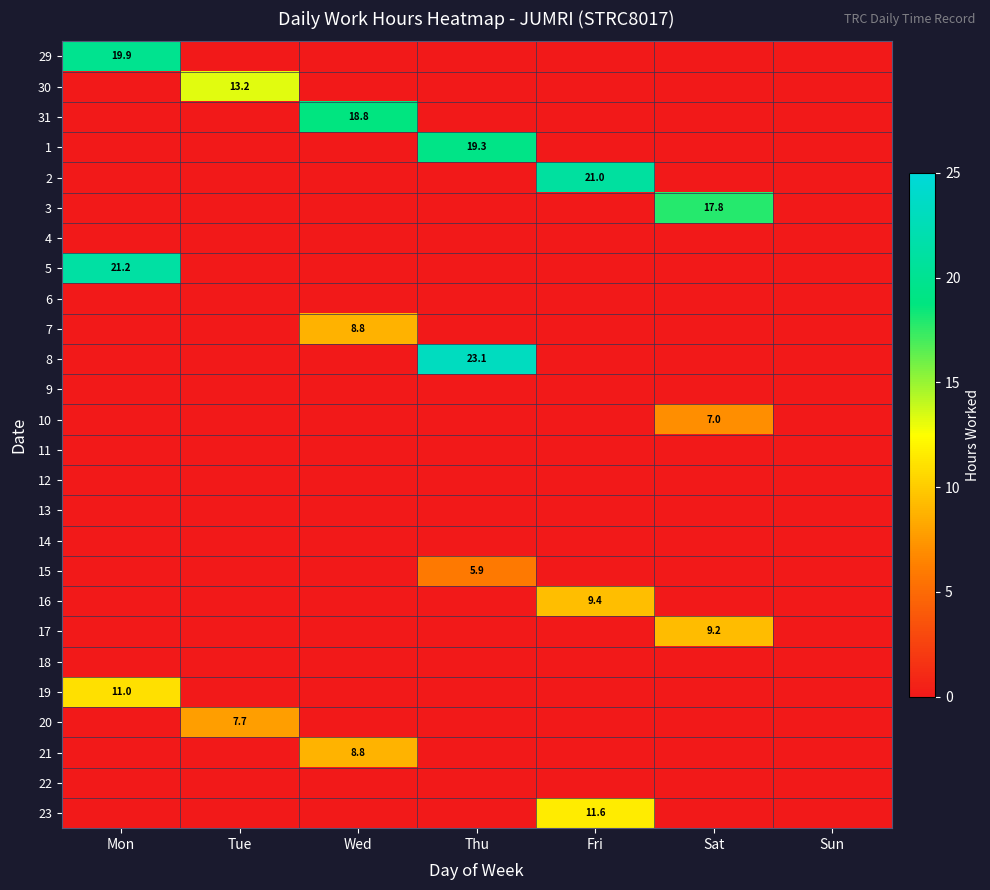

Count the number of categories in the chart.

7